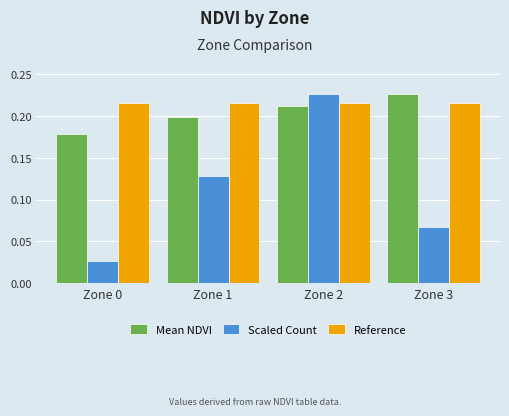

Which series changed the most between Zone 2 and Zone 3?

Scaled Count